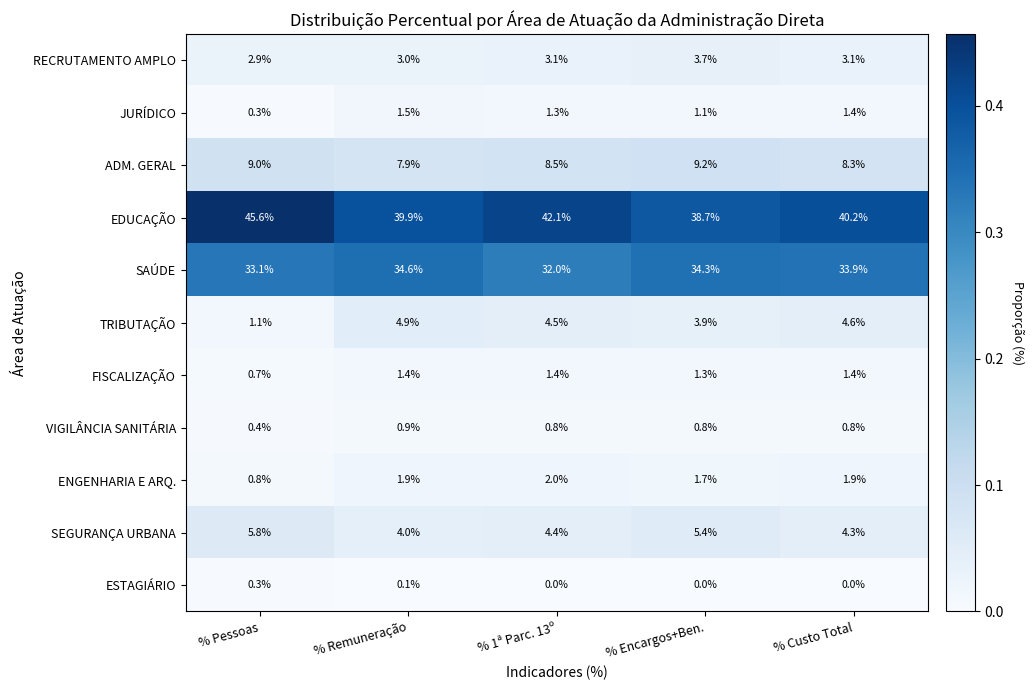

How many categories are shown in the chart?

5